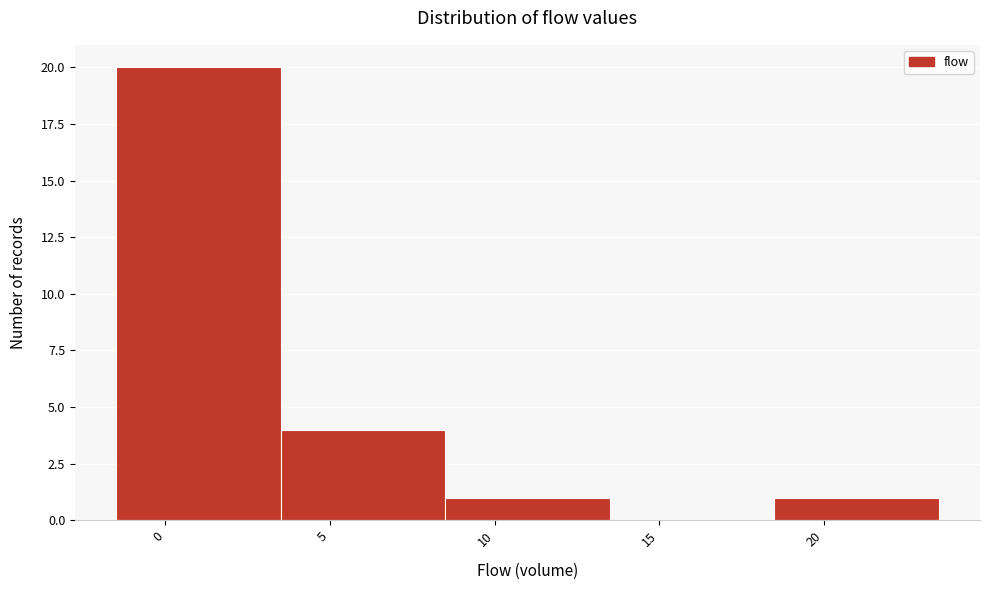

How tall is the bar that spans -1.5 to 3.5 on the x-axis? The values are not printed on the chart, so give them approximately, as read against the axis.

20